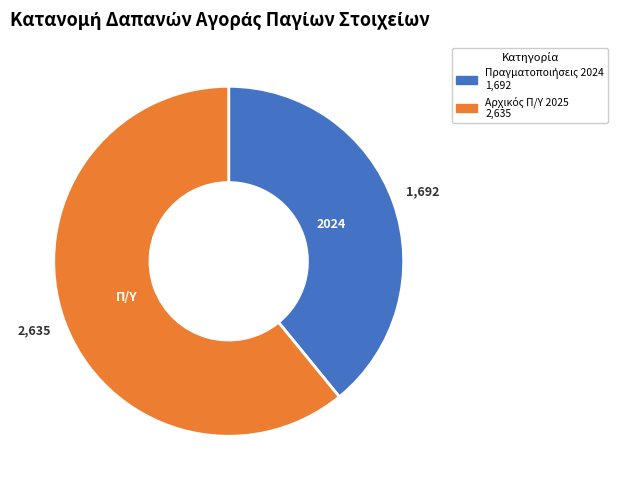

Is there a majority slice in this chart?

Yes